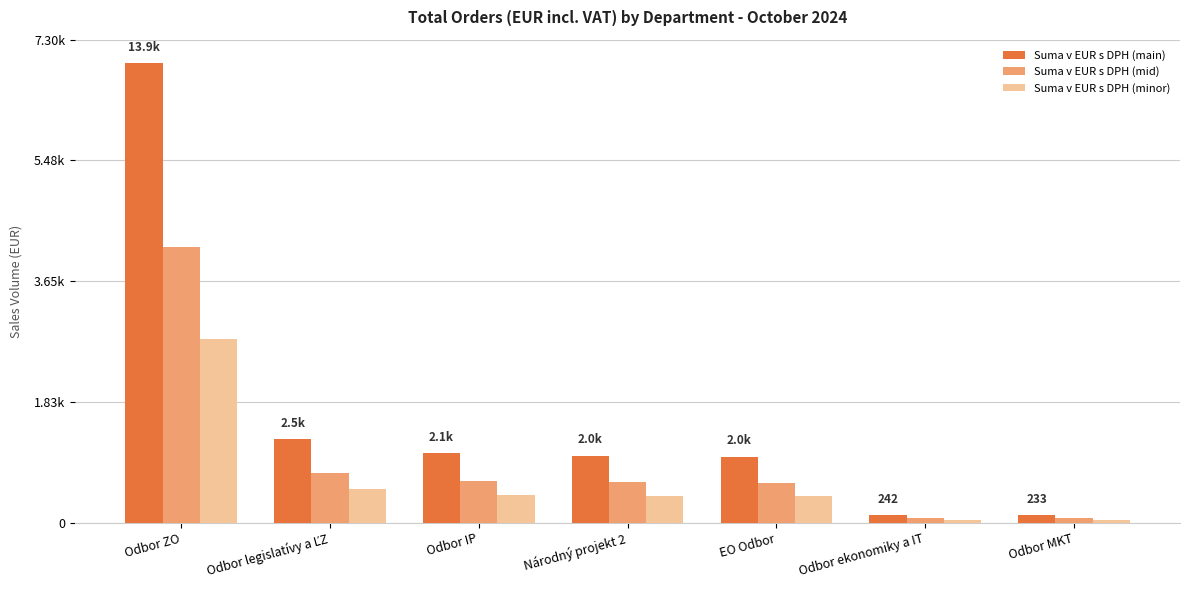

Reading left to right, extract all data points from this chart.

Suma v EUR s DPH (main): Odbor ZO=6955.6	Odbor legislatívy a ĽZ=1260.0	Odbor IP=1052.5	Národný projekt 2=1015.8	EO Odbor=1000.9	Odbor ekonomiky a IT=121.0	Odbor MKT=116.4
Suma v EUR s DPH (mid): Odbor ZO=4173.3	Odbor legislatívy a ĽZ=756.0	Odbor IP=631.5	Národný projekt 2=609.5	EO Odbor=600.5	Odbor ekonomiky a IT=72.6	Odbor MKT=69.8
Suma v EUR s DPH (minor): Odbor ZO=2782.2	Odbor legislatívy a ĽZ=504.0	Odbor IP=421.0	Národný projekt 2=406.3	EO Odbor=400.3	Odbor ekonomiky a IT=48.4	Odbor MKT=46.6